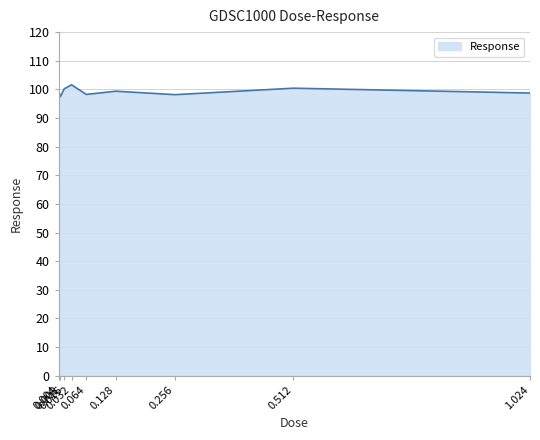

What is the difference between the maximum and minimum values?

4.1